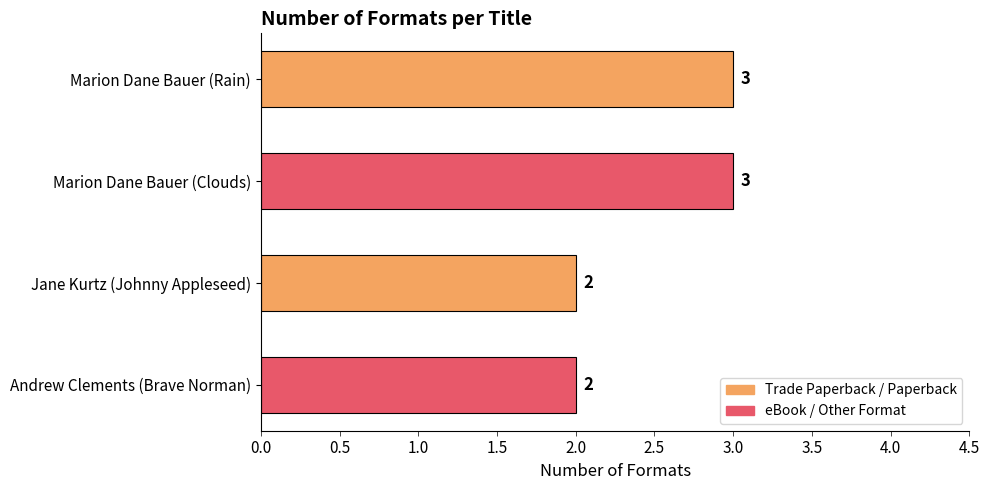

What is the maximum value shown in the chart?

3